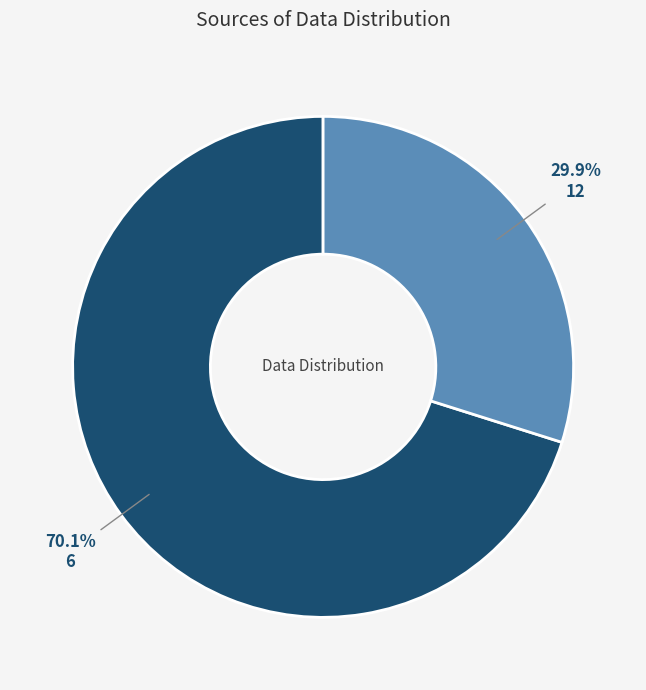

Combined, what portion of the pie is 12 and 6?

100.0%